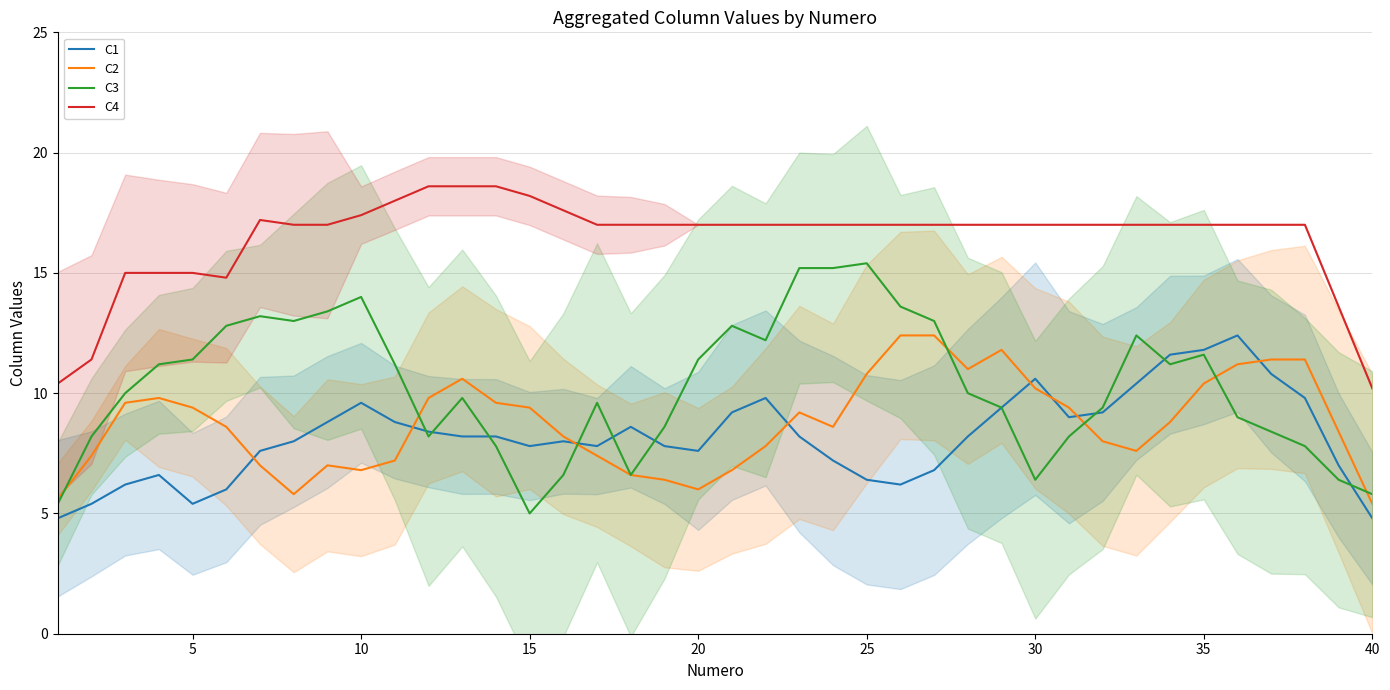

Is the value of C1 at 30 greater than the value of C3 at 37?

No